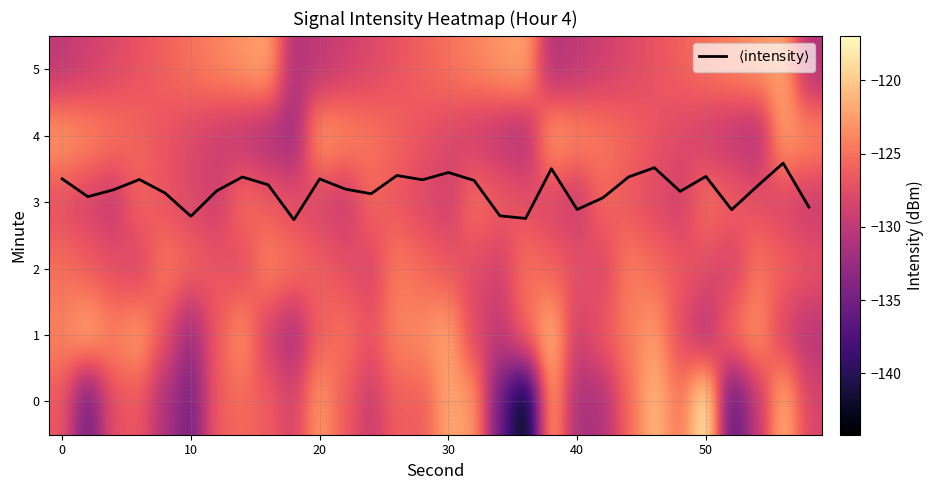

What is the greatest value displayed?

3.6